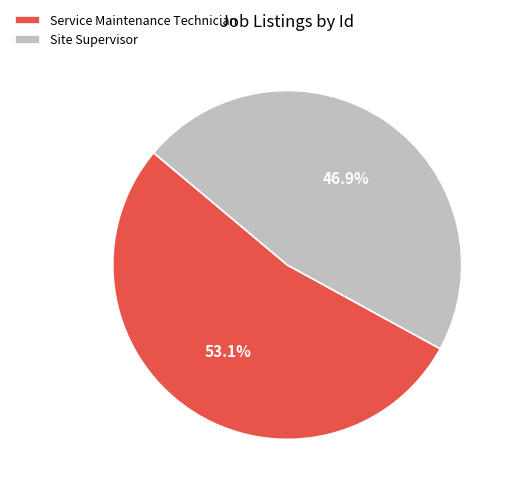

To the nearest percent, what is the average slice percentage?

50%